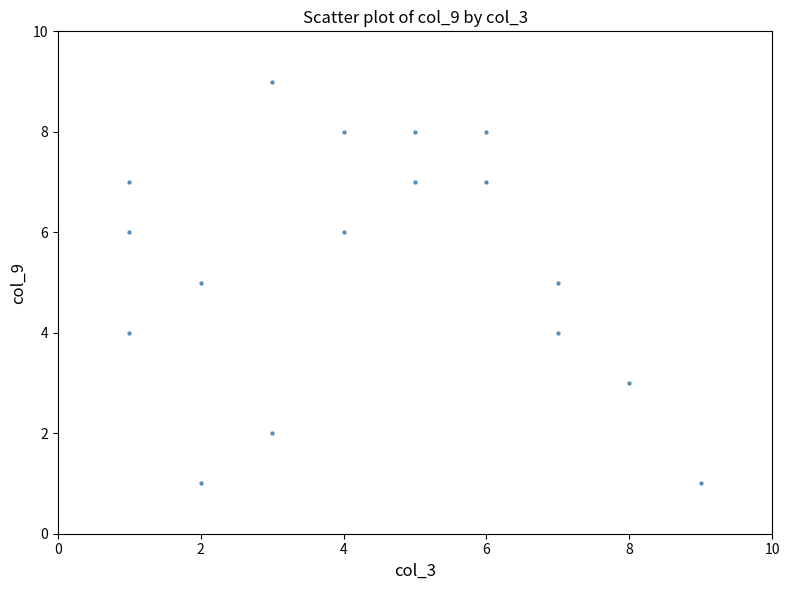

What is the range of Y values (max minus min)?

8